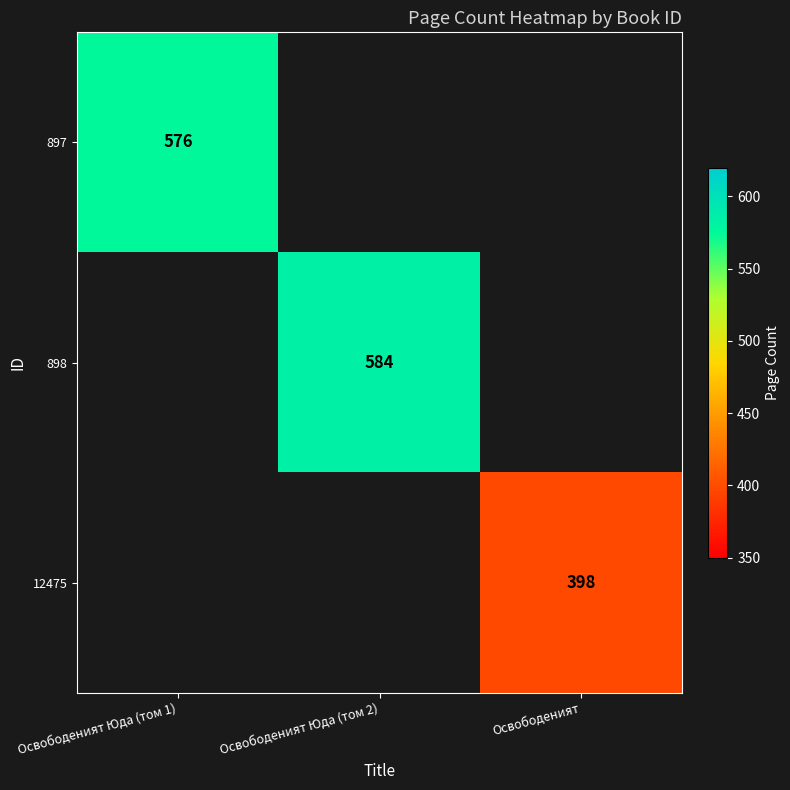

How many distinct data groups are displayed?

3